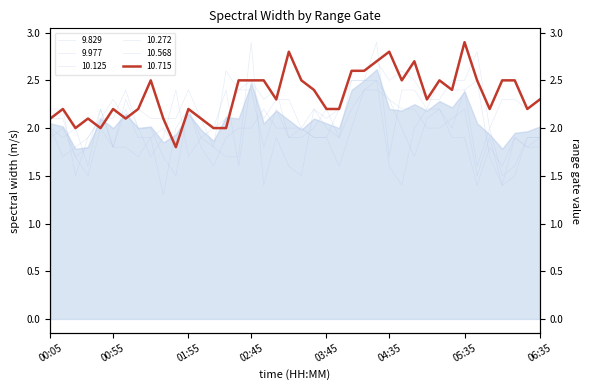

How many intersections are there between 10.568 and 9.977?

8